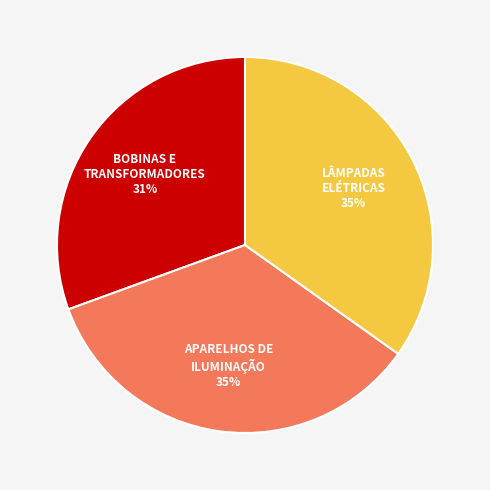

Is there a majority slice in this chart?

No